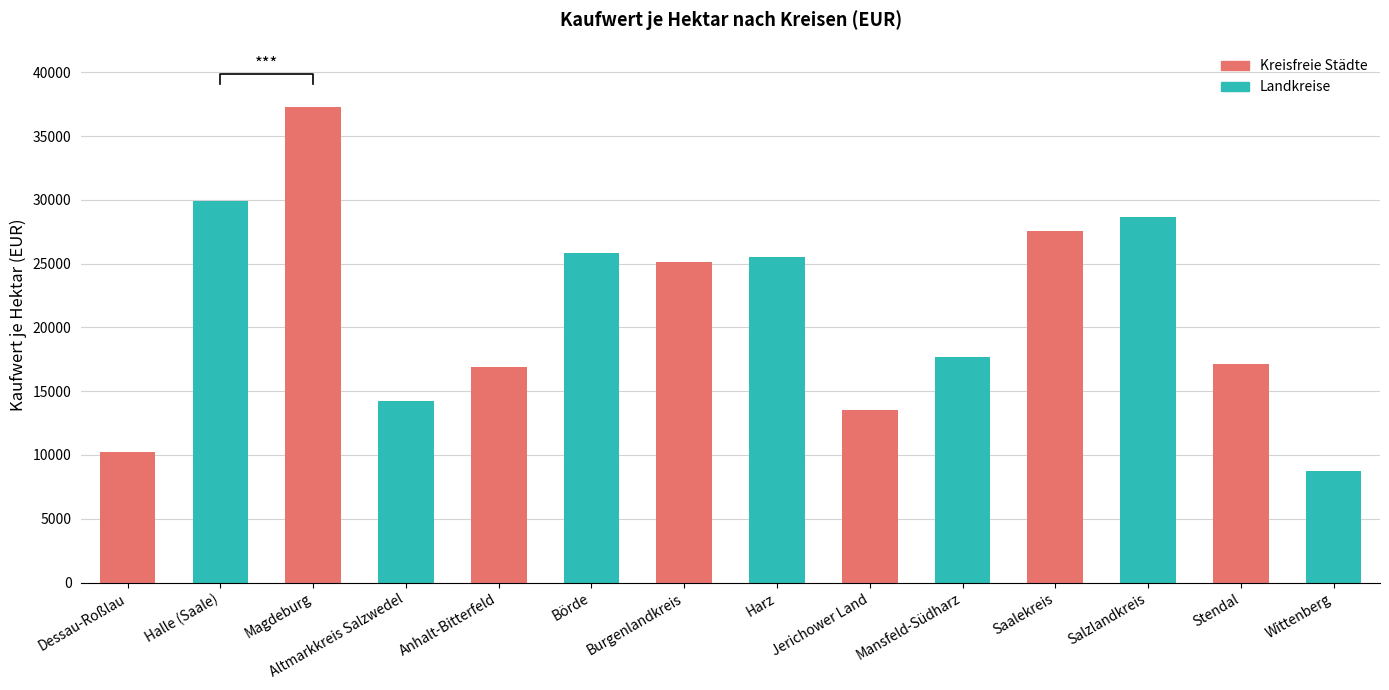

Does the chart contain any negative values?

No